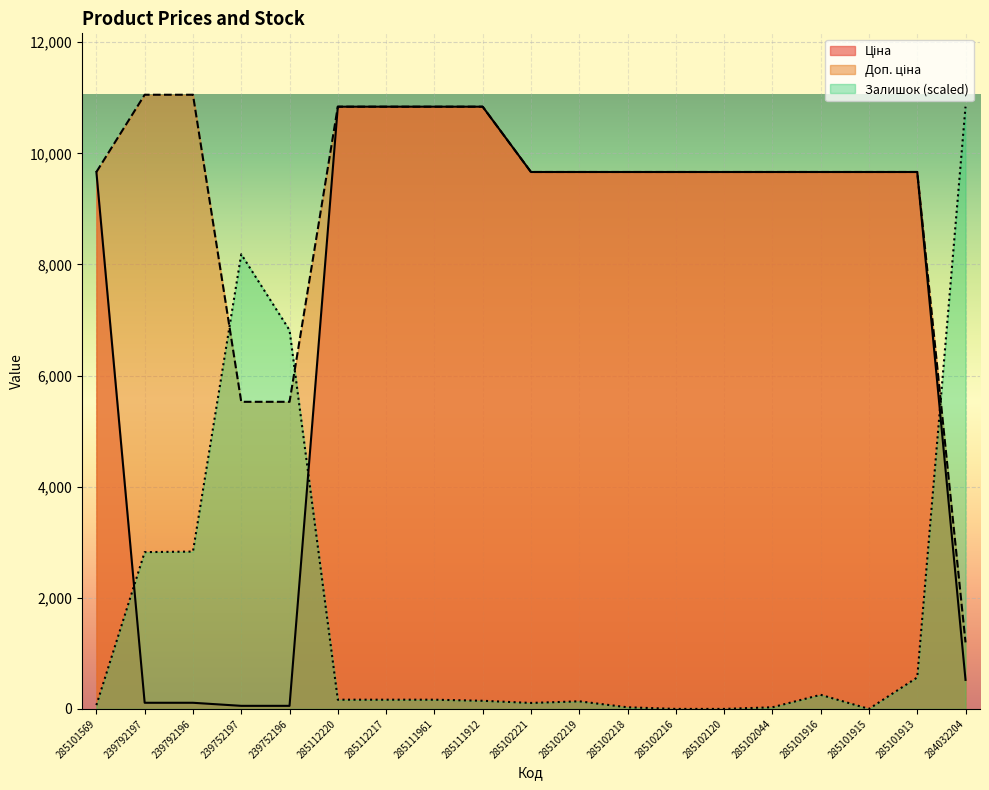

Is the value of Доп. ціна at 285112220 greater than the value of Залишок at 239752196?

Yes